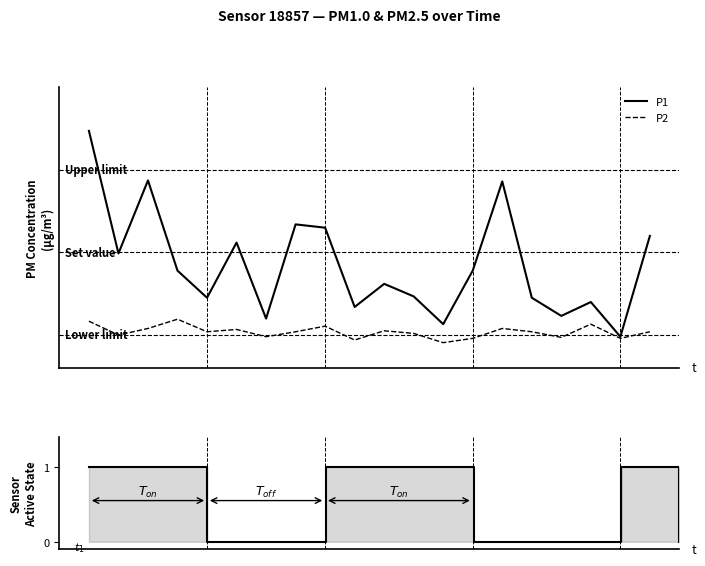

How many data points does each series have?

20